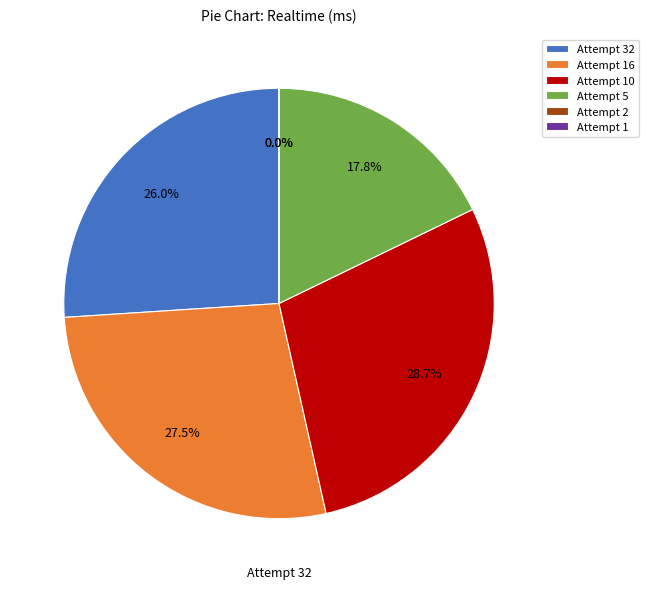

What percentage is NOT represented by Attempt 32?

74.0%